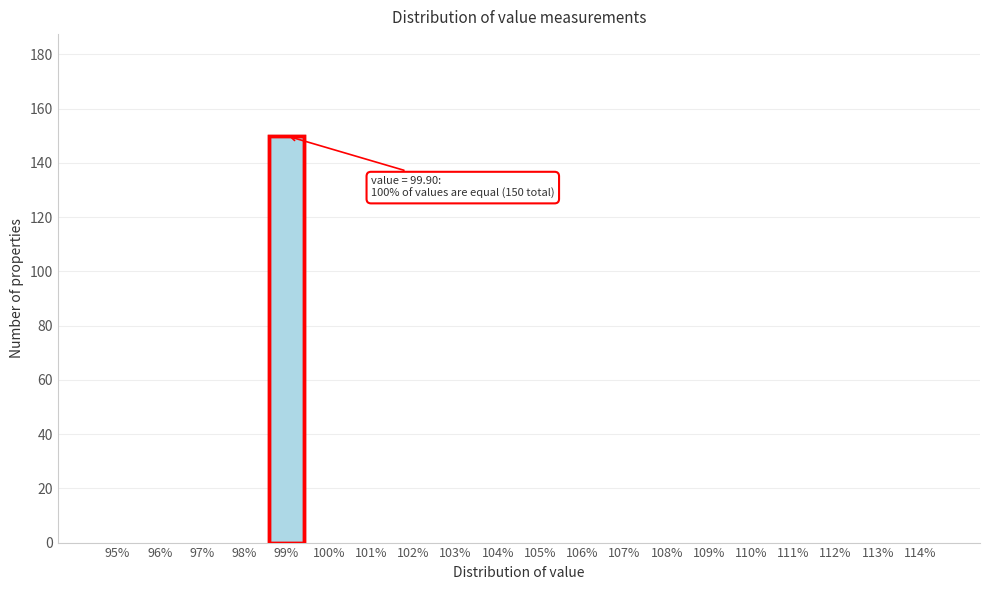

Reading right to left, extract all data points from this chart.

114%=0	113%=0	112%=0	111%=0	110%=0	109%=0	108%=0	107%=0	106%=0	105%=0	104%=0	103%=0	102%=0	101%=0	100%=0	99%=150	98%=0	97%=0	96%=0	95%=0